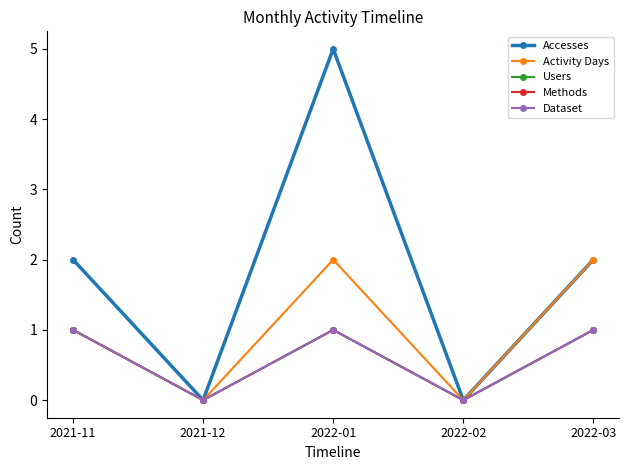

Reading left to right, list all the values displayed in this chart.

Accesses: 2021-11=2	2021-12=0	2022-01=5	2022-02=0	2022-03=2
Activity Days: 2021-11=1	2021-12=0	2022-01=2	2022-02=0	2022-03=2
Users: 2021-11=1	2021-12=0	2022-01=1	2022-02=0	2022-03=1
Methods: 2021-11=1	2021-12=0	2022-01=1	2022-02=0	2022-03=1
Dataset: 2021-11=1	2021-12=0	2022-01=1	2022-02=0	2022-03=1